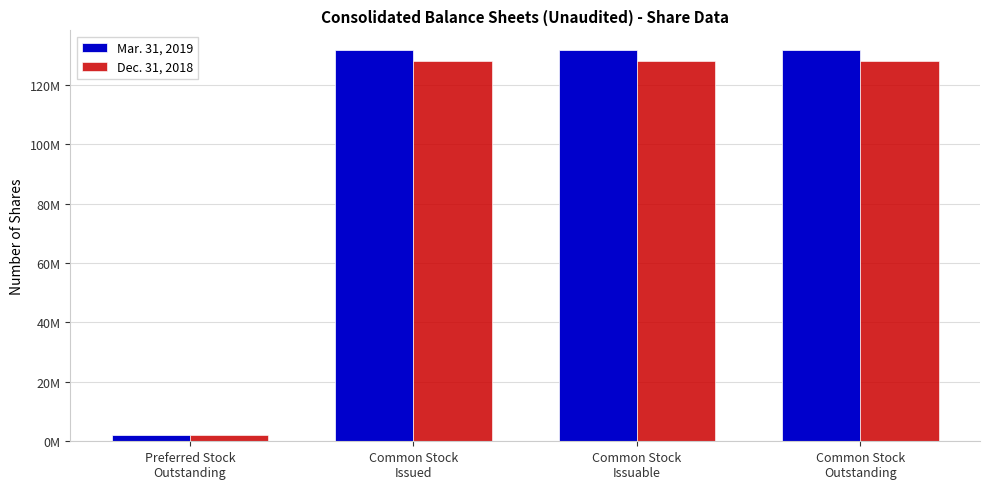

Between Common Stock
Issued and Common Stock
Outstanding, which series saw the biggest shift?

Mar. 31, 2019